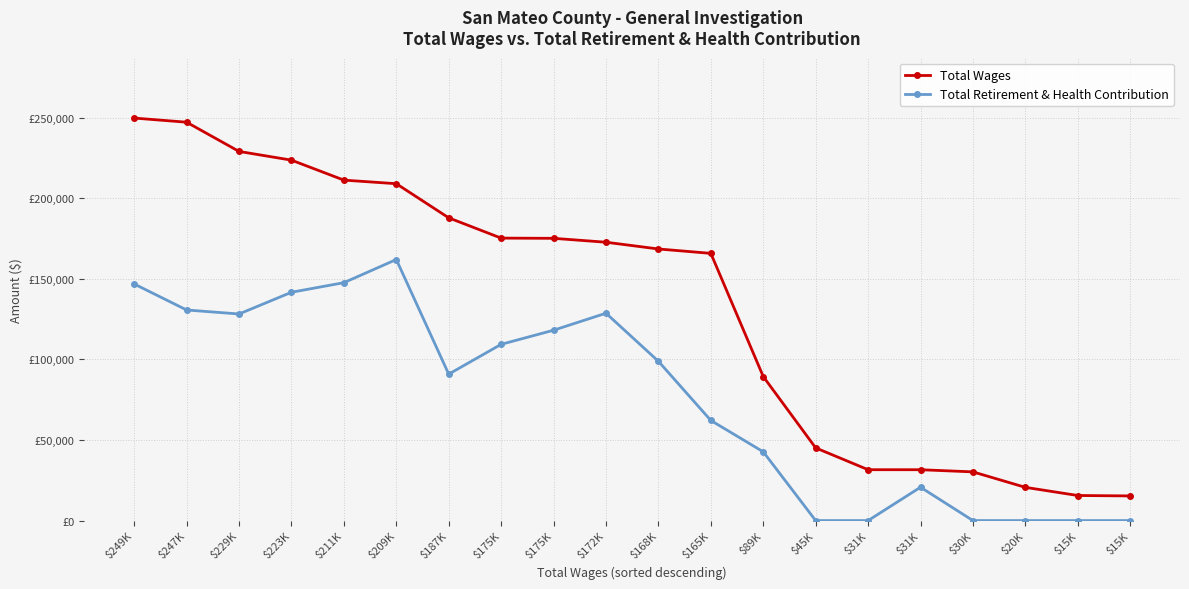

True or false: Total Retirement & Health Contribution has more than 1 points higher than both neighbors.

True